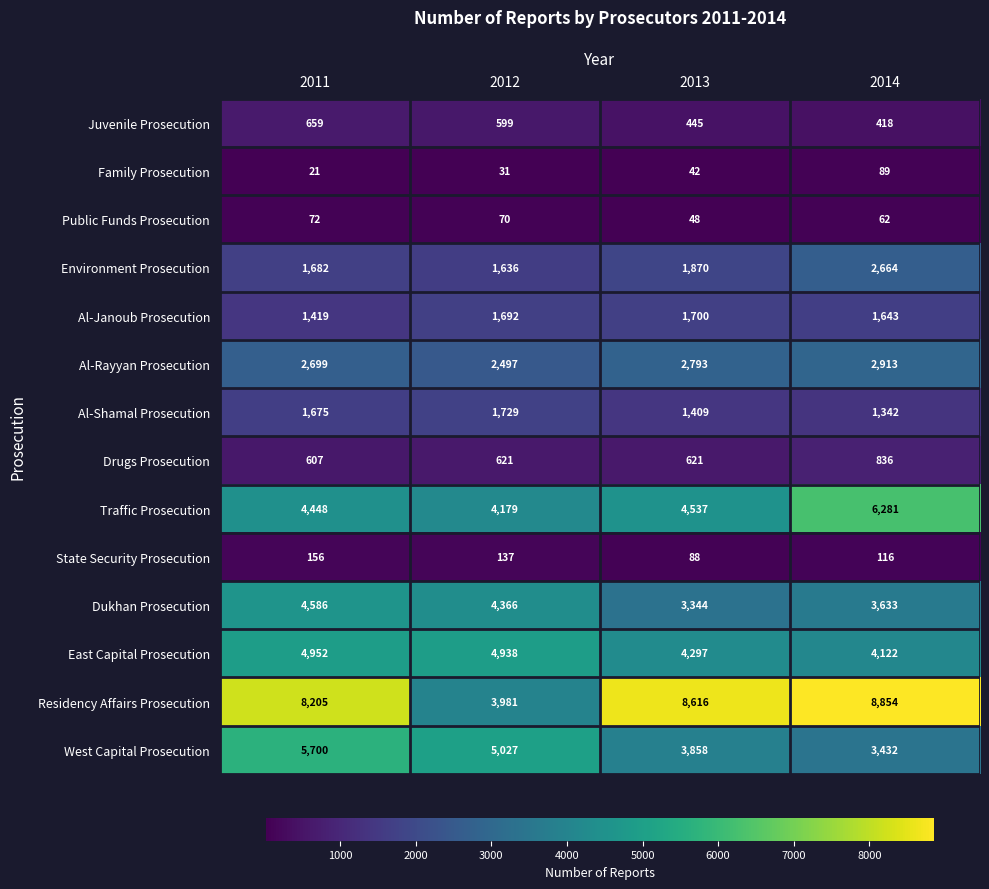

What is the approximate value of Residency Affairs Prosecution at 2011?

8205